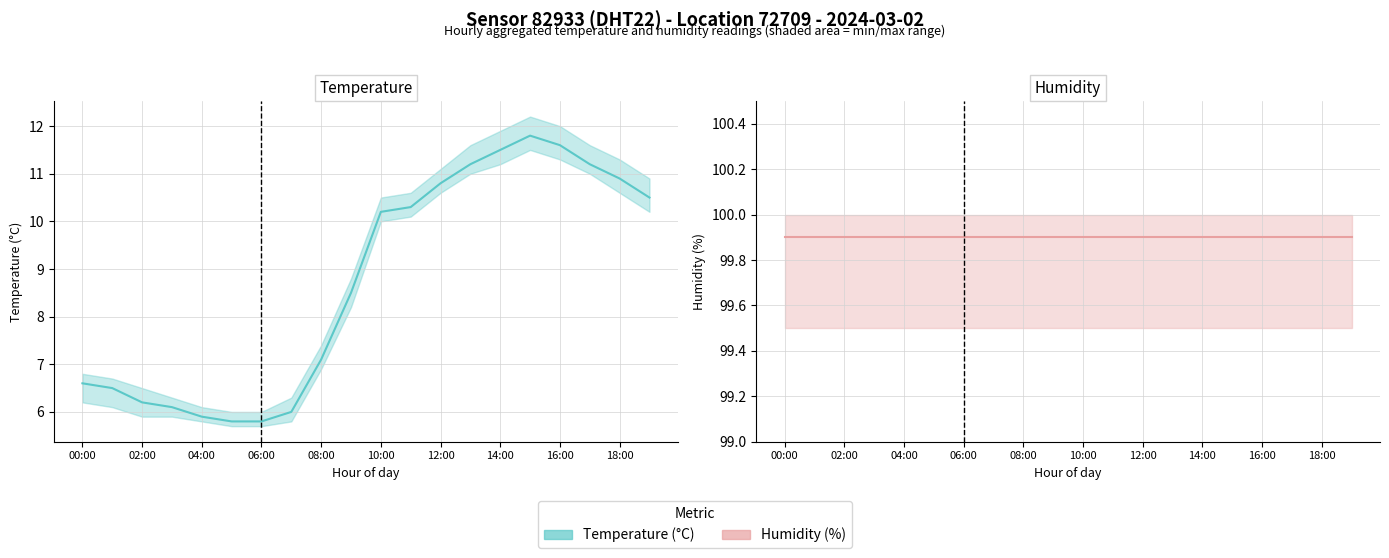

What is the label of the 15th point from the left?

14:00